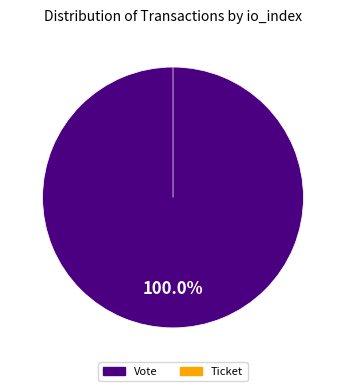

Which category has the smallest portion of the pie?

Ticket